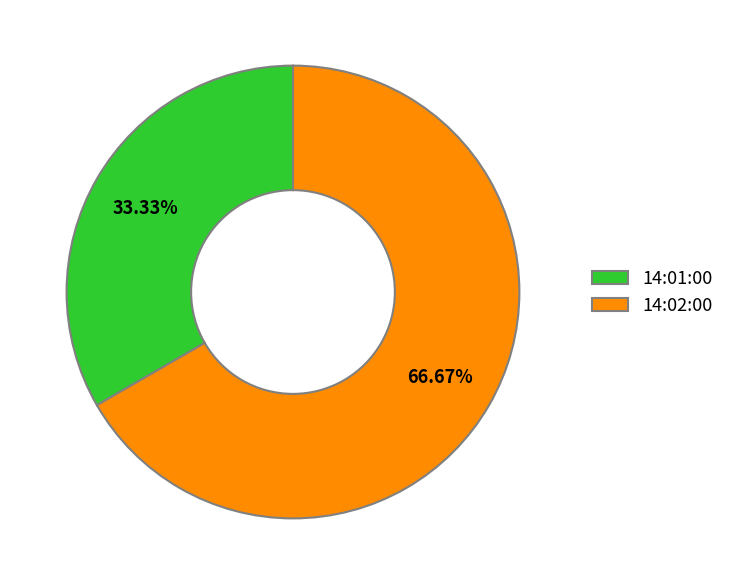

Is it true that 14:01:00 is 43% of the pie?

False